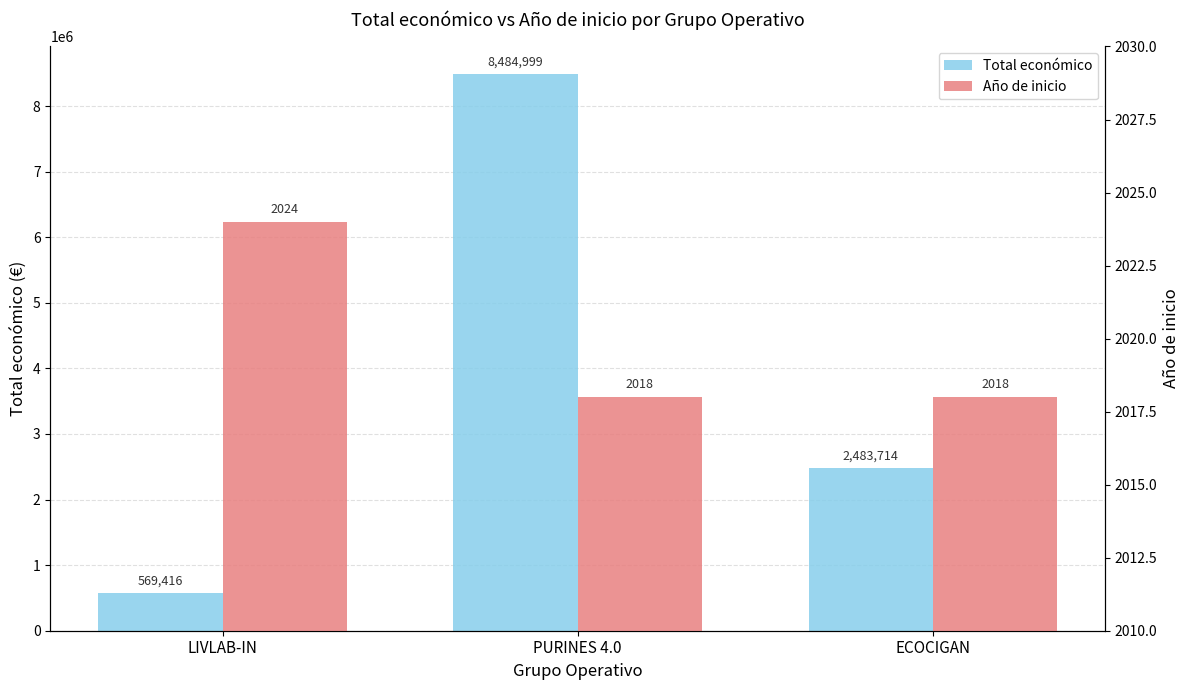

What is the sum of the Total económico values at PURINES 4.0 and ECOCIGAN?

10968713